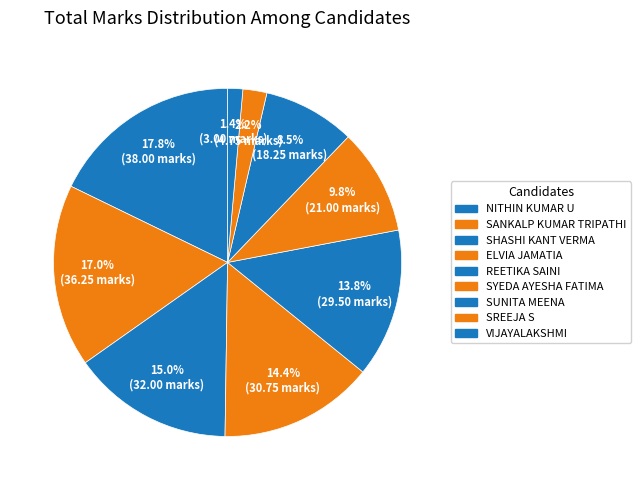

How many slices are in this pie chart?

9